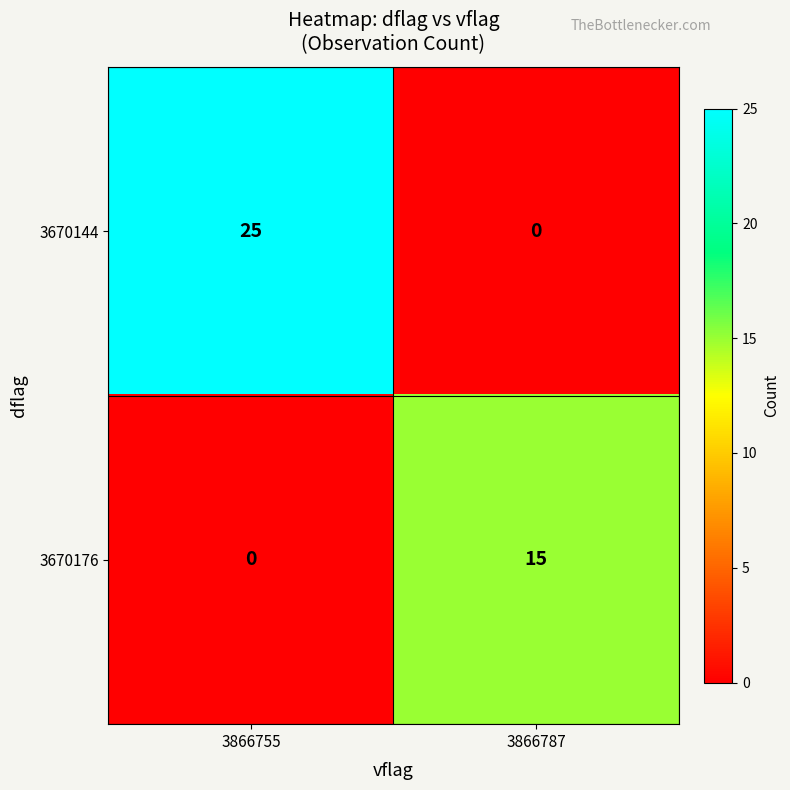

How many data points does each series have?

2